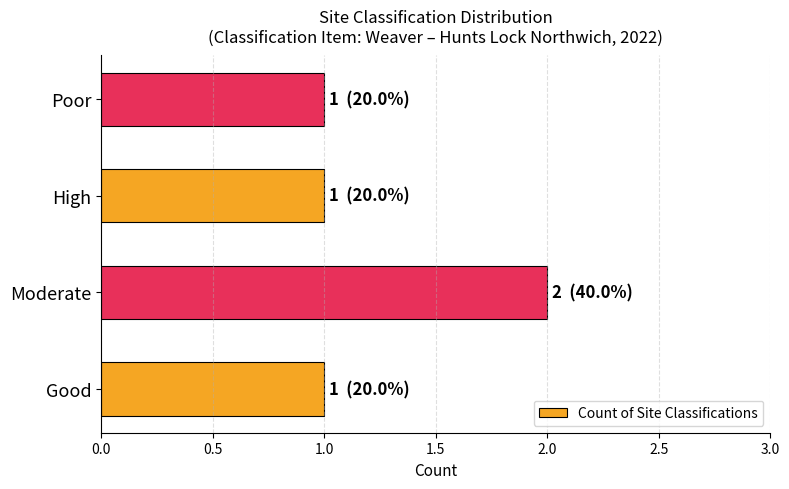

Count the number of data series in this chart.

1